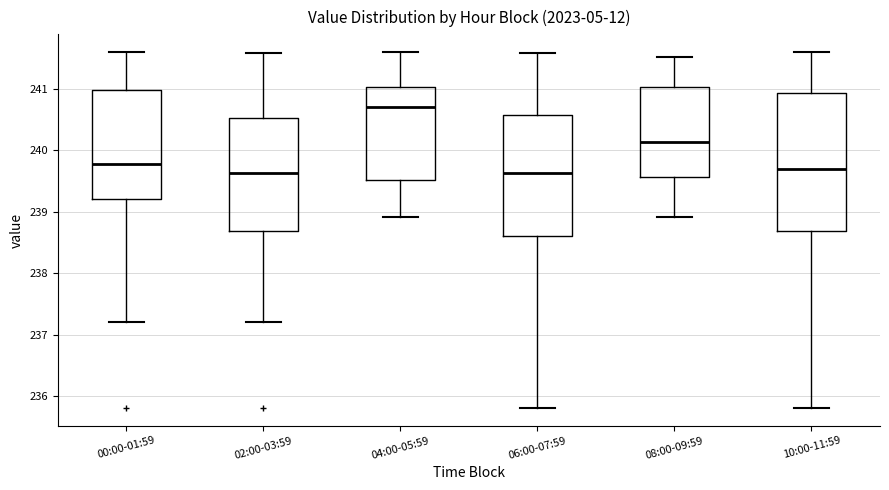

Reading left to right, transcribe this box plot: for each box, give where its median line is, the range the box spans, and where its two whiskers end, as read against the y-axis. The values are not printed on the chart, so give them approximately, as read against the axis.

00:00-01:59: median 239.8, box 239.2 to 241.0, whiskers 237.2 to 241.6
02:00-03:59: median 239.6, box 238.7 to 240.5, whiskers 237.2 to 241.6
04:00-05:59: median 240.7, box 239.5 to 241.0, whiskers 238.9 to 241.6
06:00-07:59: median 239.6, box 238.6 to 240.6, whiskers 235.8 to 241.6
08:00-09:59: median 240.1, box 239.6 to 241.0, whiskers 238.9 to 241.5
10:00-11:59: median 239.7, box 238.7 to 240.9, whiskers 235.8 to 241.6